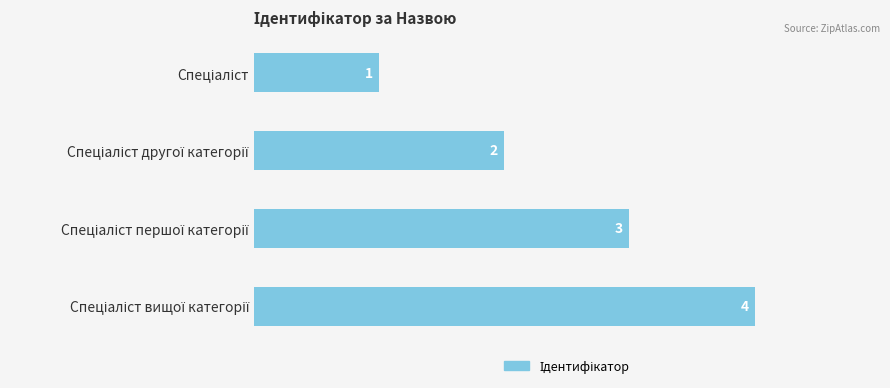

What is the value of the 3rd bar from the top?

3